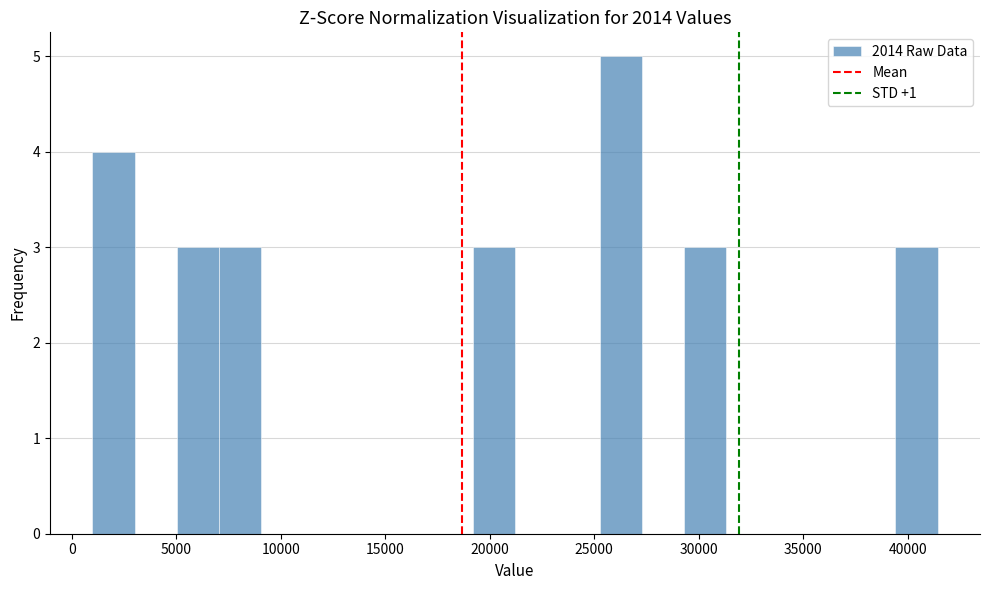

Which range on the x-axis has the tallest bar?

25500 to 27500